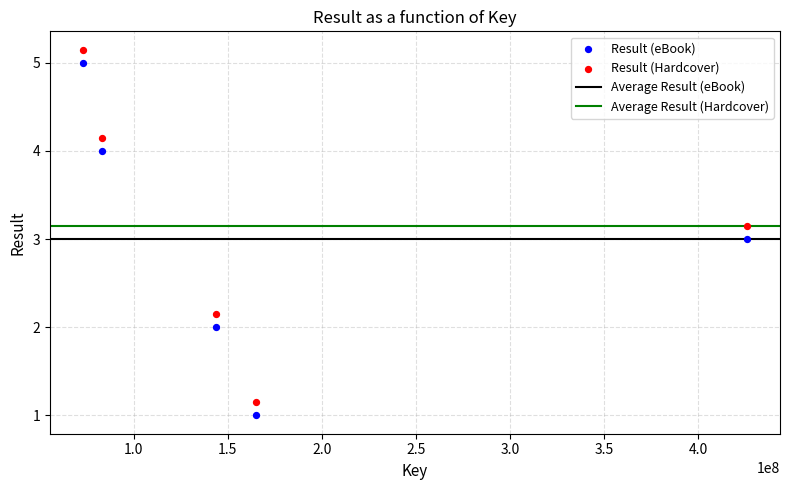

What is the X range (max minus min) for the scatter plot?

352437705.0